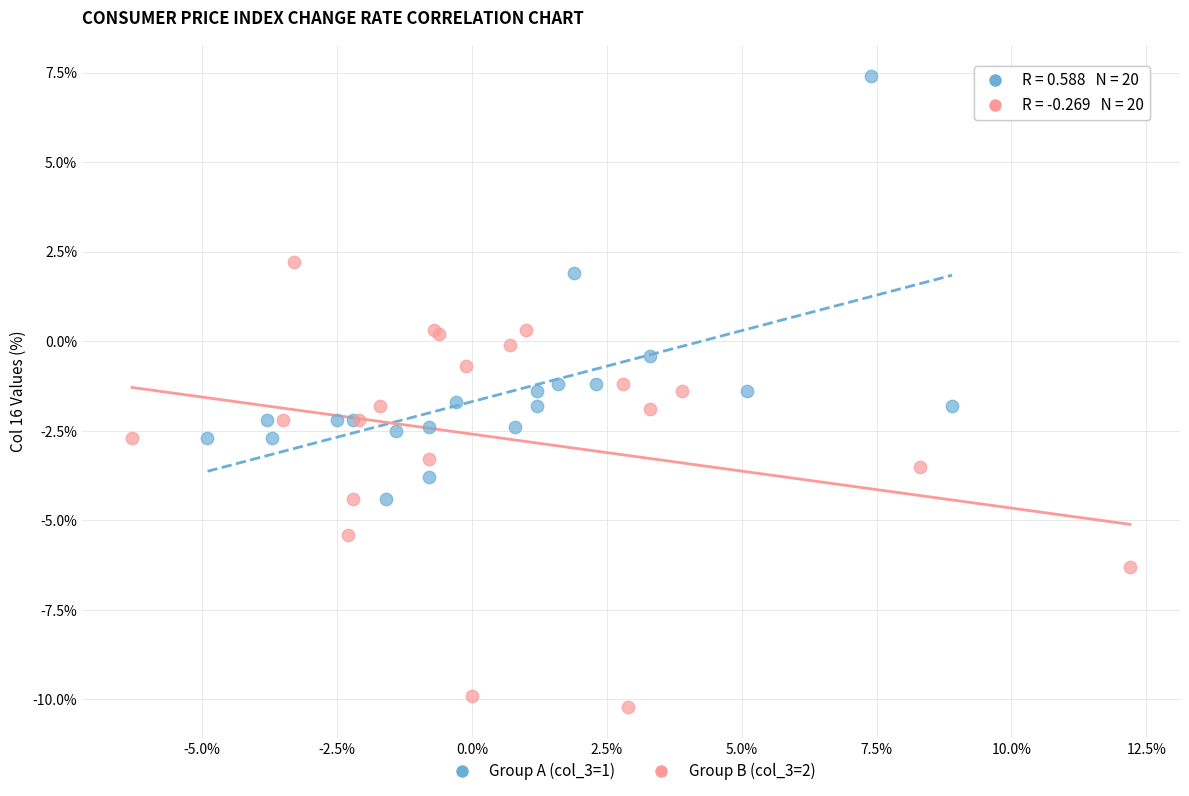

Which series reaches the maximum Y coordinate?

Group A (col_3=1)